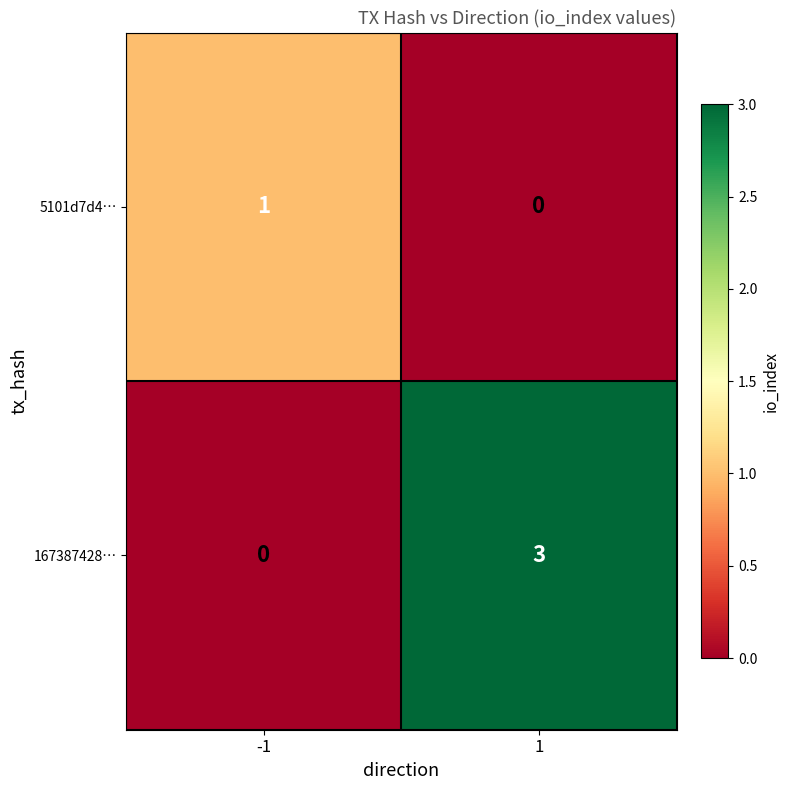

At which category is the sum across all series the highest?

1